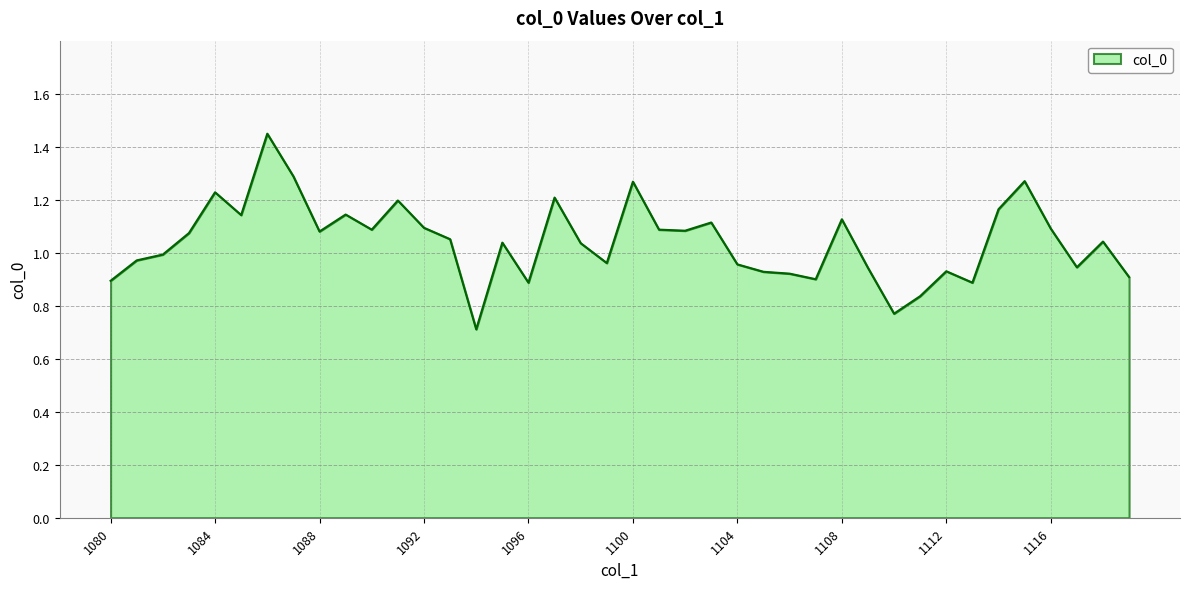

What is the smallest value displayed?

0.7